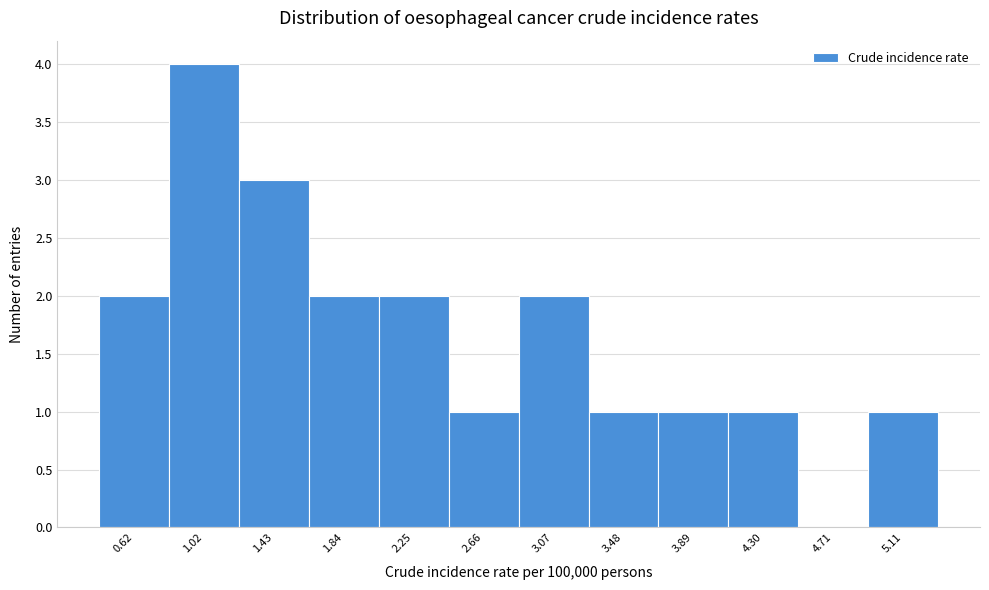

Reading left to right, transcribe all the data shown in this chart.

0.62=2	1.02=4	1.43=3	1.84=2	2.25=2	2.66=1	3.07=2	3.48=1	3.89=1	4.30=1	4.71=0	5.11=1